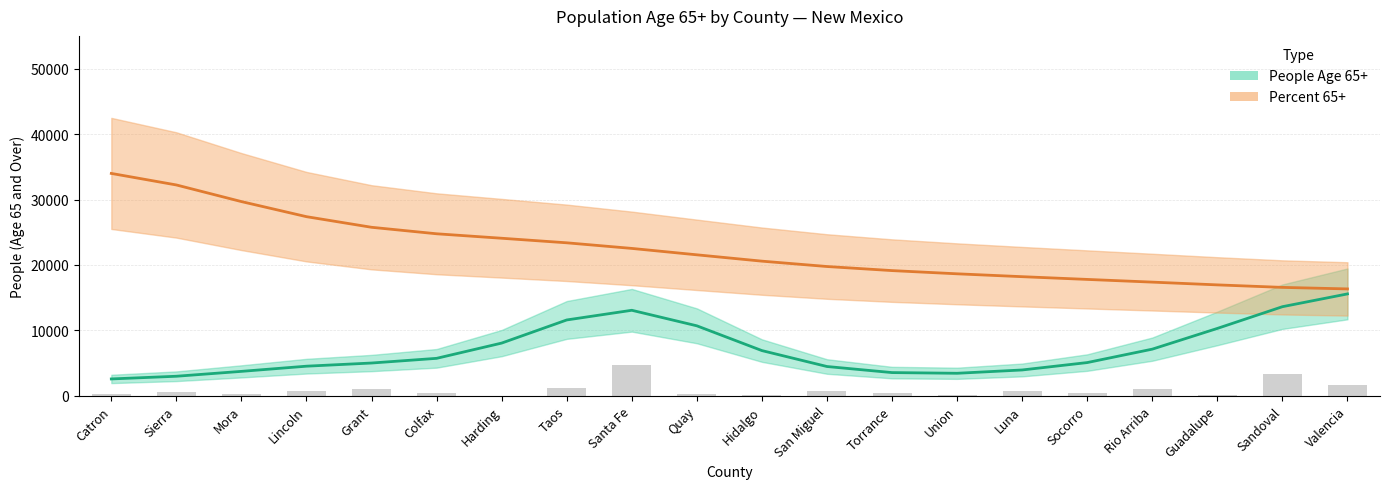

How many data points does each series have?

20